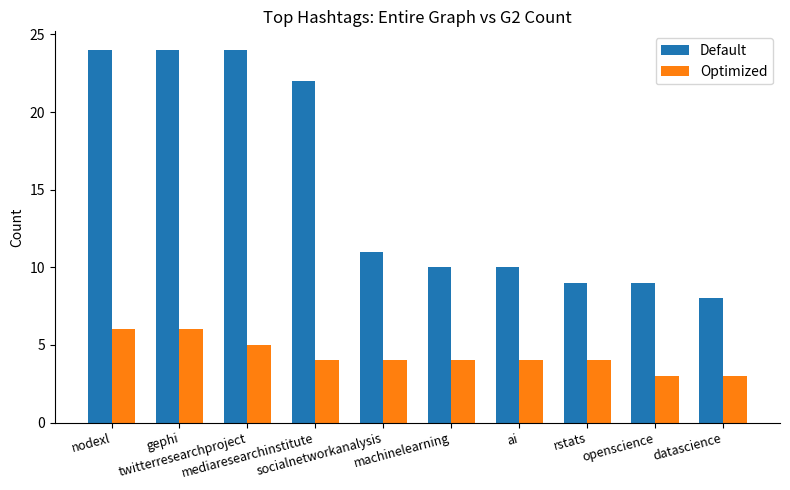

True or false: Optimized has a value of 11 at gephi.

False